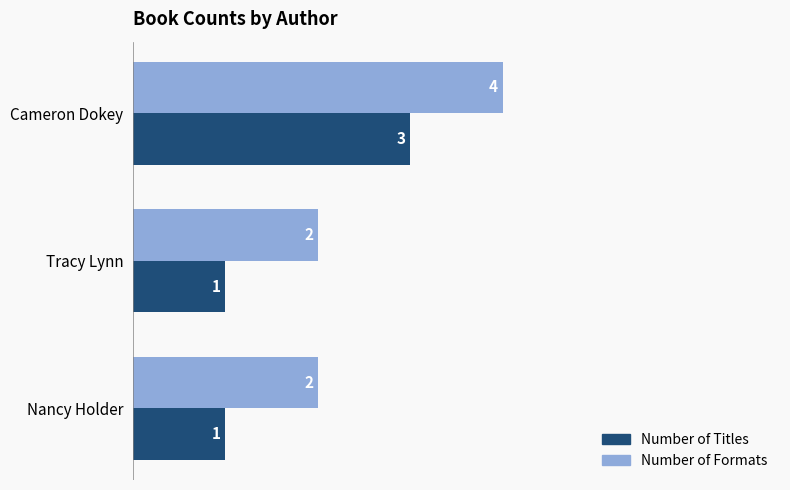

At which category is the sum across all series the highest?

Cameron Dokey